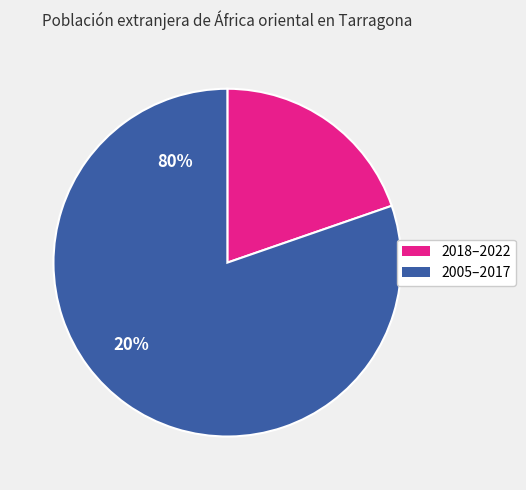

Is there a majority slice in this chart?

Yes